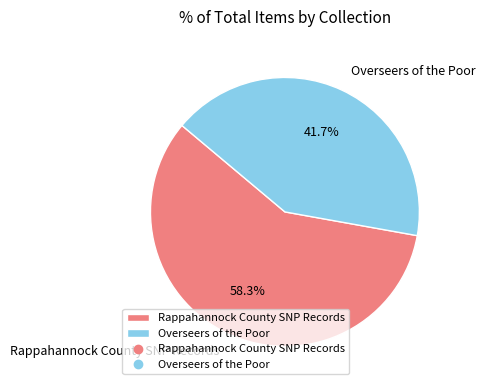

Is there any slice that represents more than half of the pie?

Yes